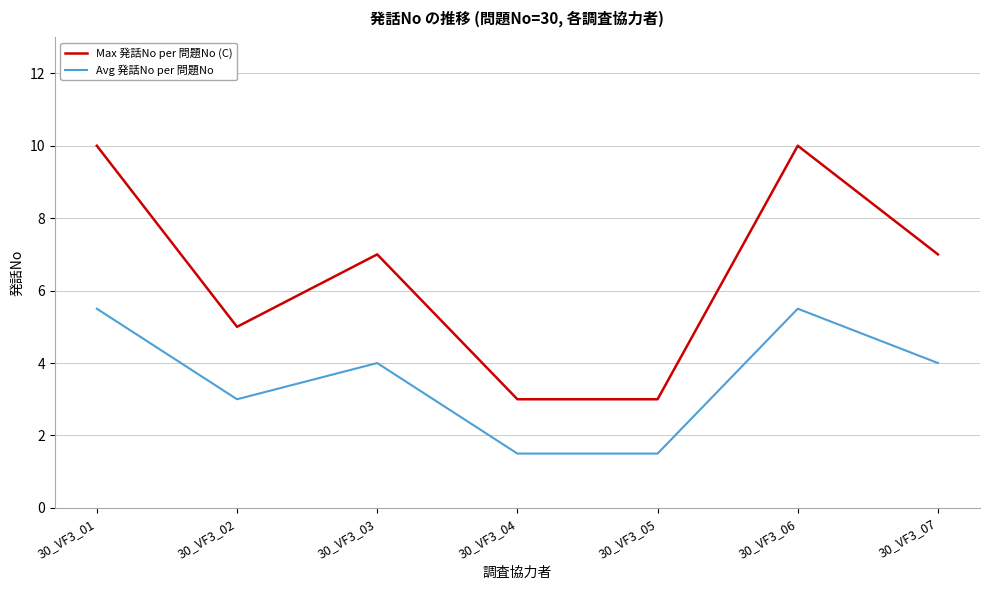

Which series has the largest total across all categories?

Max 発話No per 問題No (C)